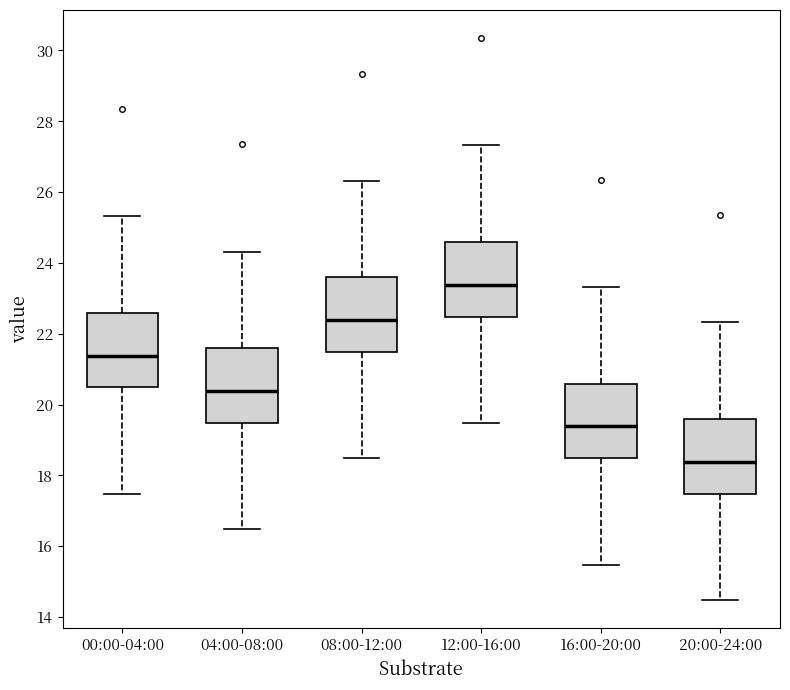

Which box has the lowest median line?

20:00-24:00